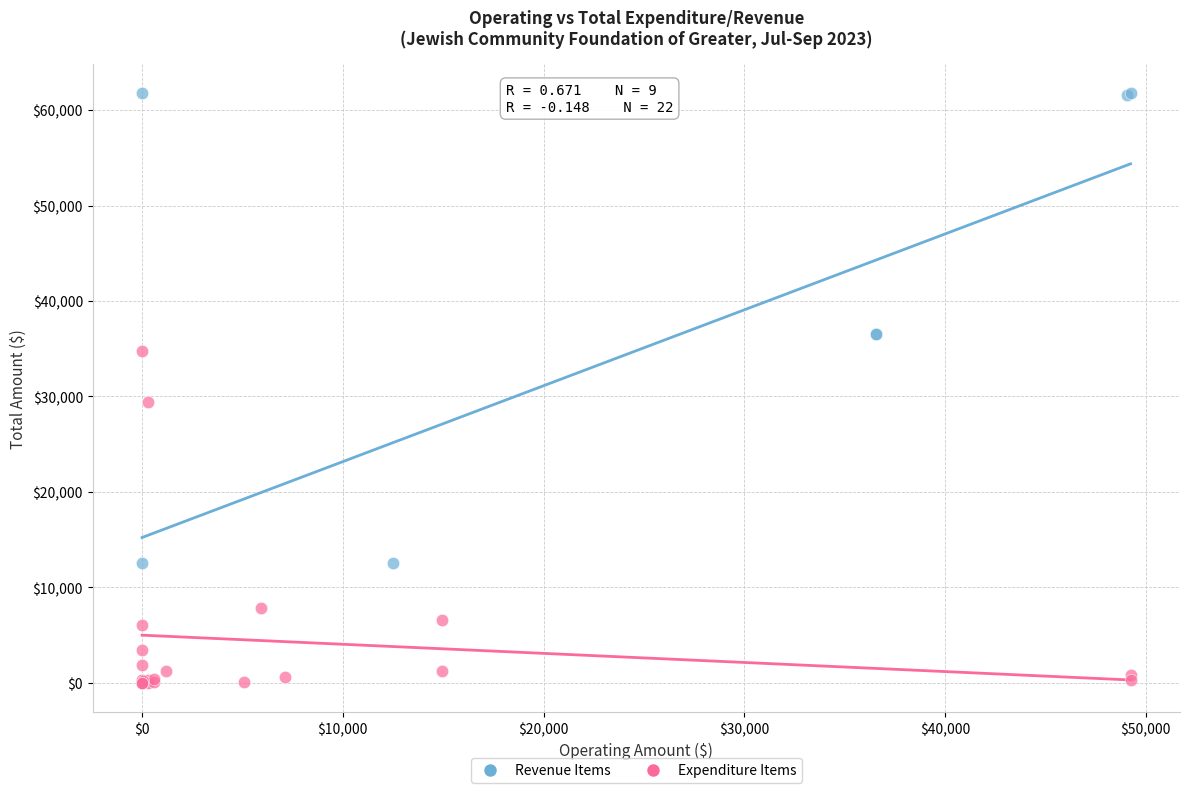

Which series contains the highest Y value?

Revenue Items